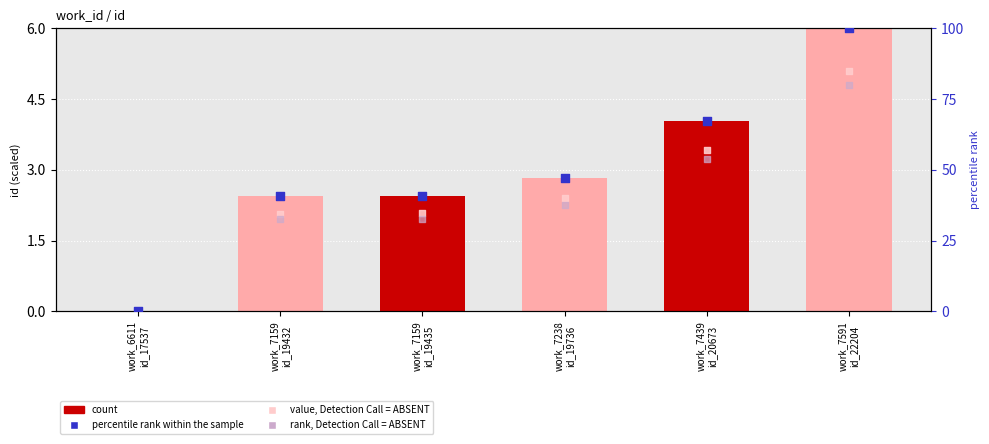

What are all the series names shown in the legend?

count, value, Detection Call = ABSENT, percentile rank within the sample, rank, Detection Call = ABSENT